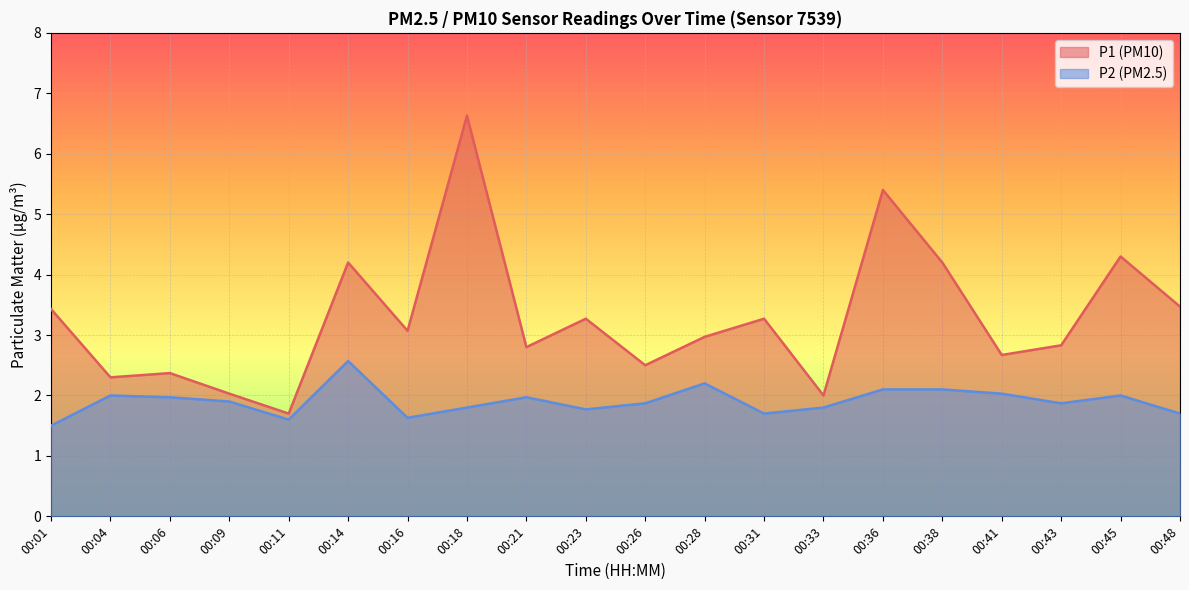

What is the total value across all series at 00:28?

5.2